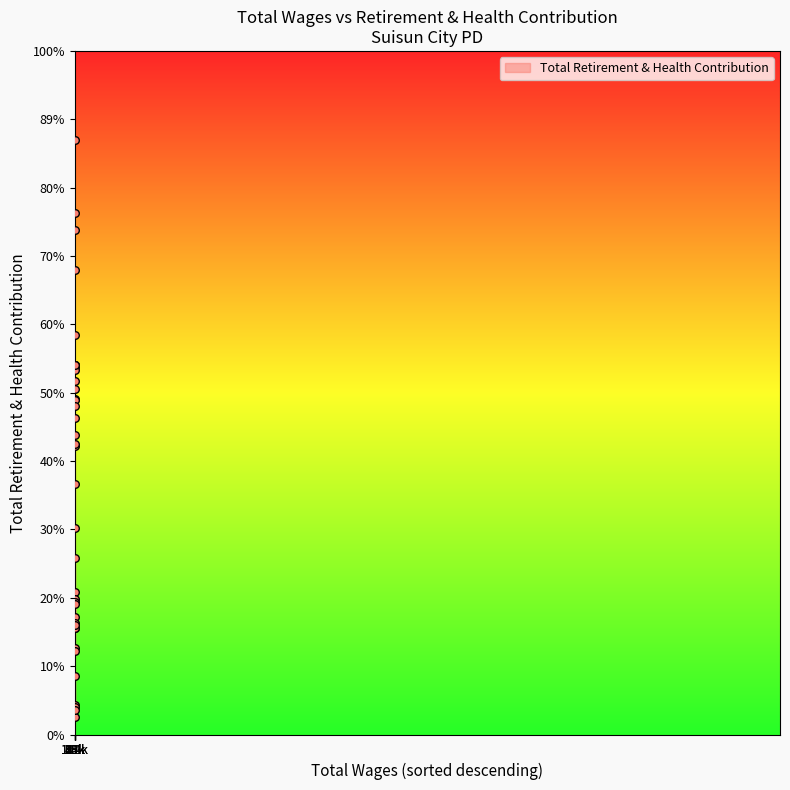

Is this an area chart (filled region under the line)?

Yes